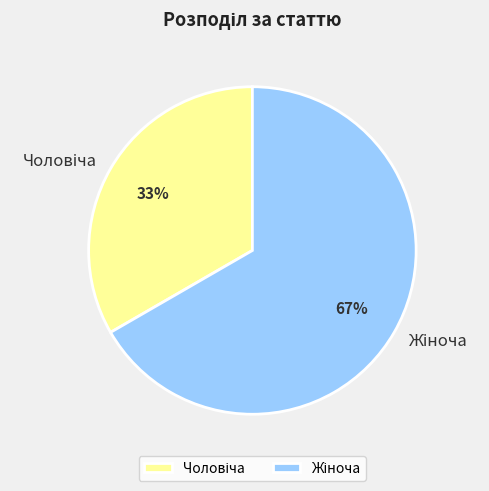

To the nearest percent, what is the average slice percentage?

50%